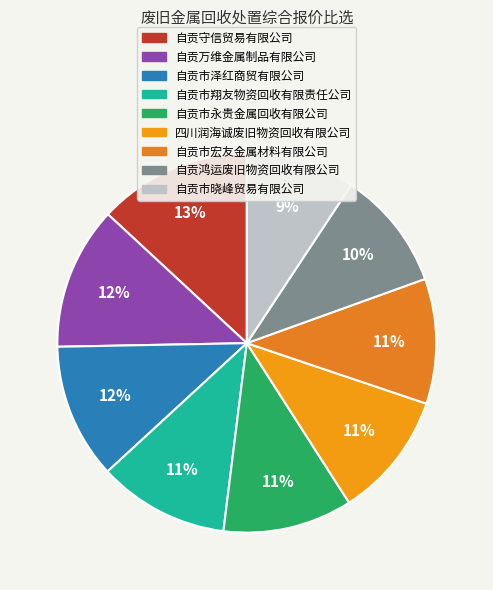

How many segments does this pie chart have?

9